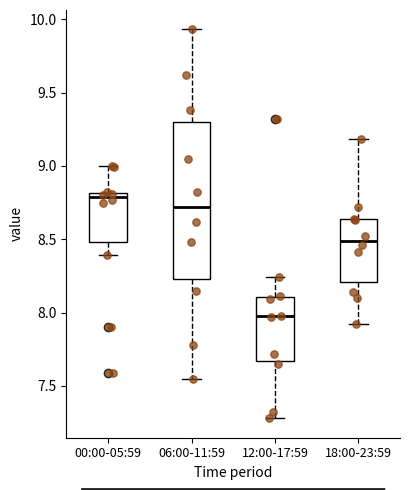

Reading left to right, transcribe this box plot: for each box, give where its median line is, the range the box spans, and where its two whiskers end, as read against the y-axis. The values are not printed on the chart, so give them approximately, as read against the axis.

00:00-05:59: median 8.80 (just below the box's upper edge), box 8.50 to 8.80, whiskers 8.40 to 9.00
06:00-11:59: median 8.70, box 8.25 to 9.30, whiskers 7.55 to 9.95
12:00-17:59: median 8.00, box 7.65 to 8.10, whiskers 7.30 to 8.25
18:00-23:59: median 8.50, box 8.20 to 8.65, whiskers 7.90 to 9.20